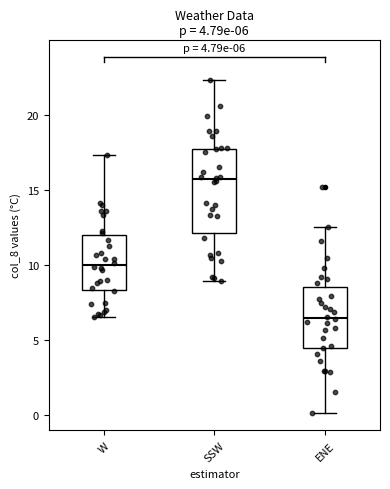

Which box's median line is the lowest?

ENE